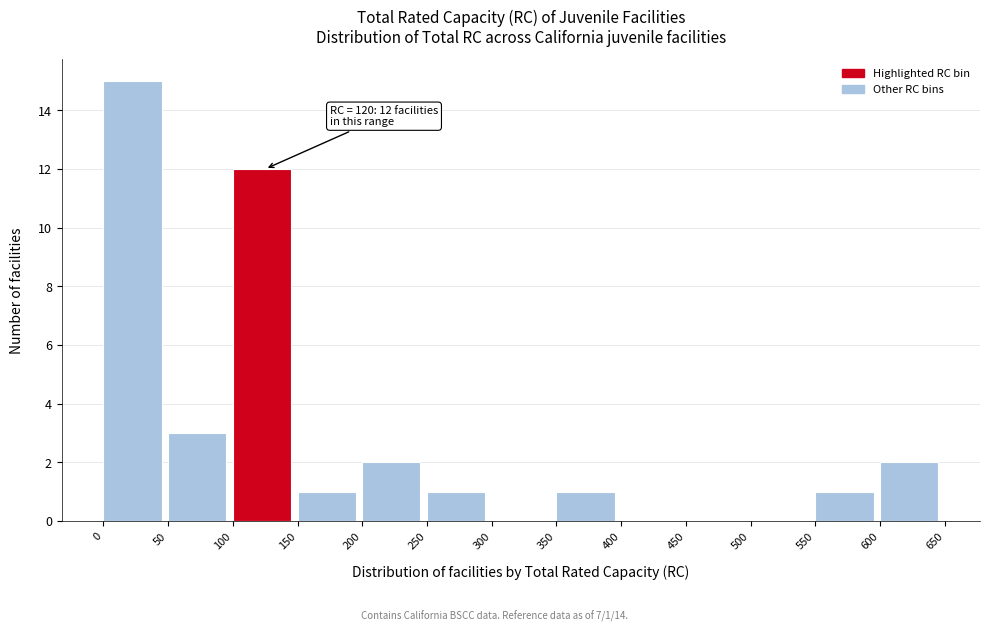

Over which range of the x-axis is the bar tallest?

0 to 50